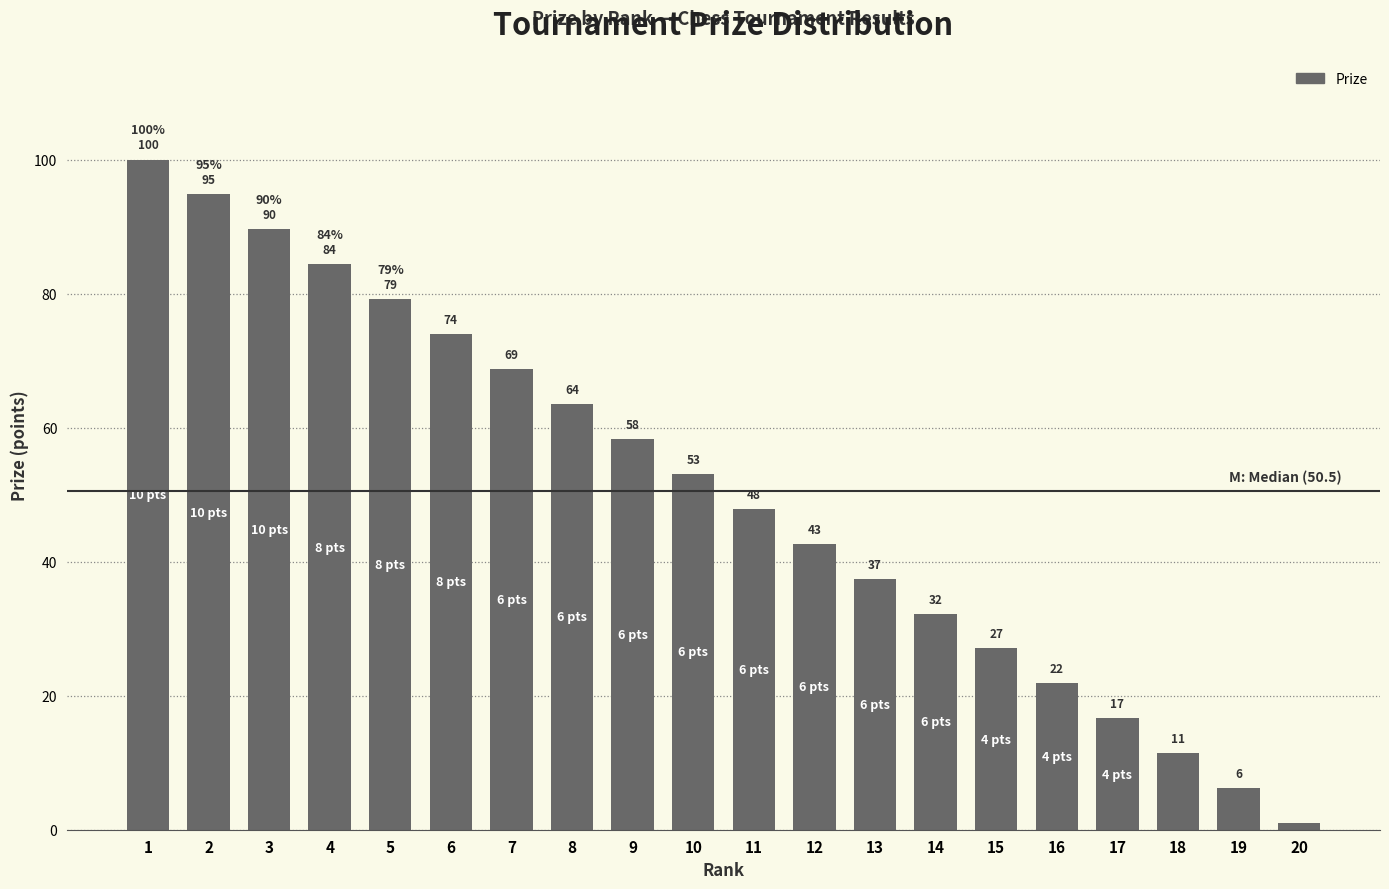

Which category has the highest value across all series?

1